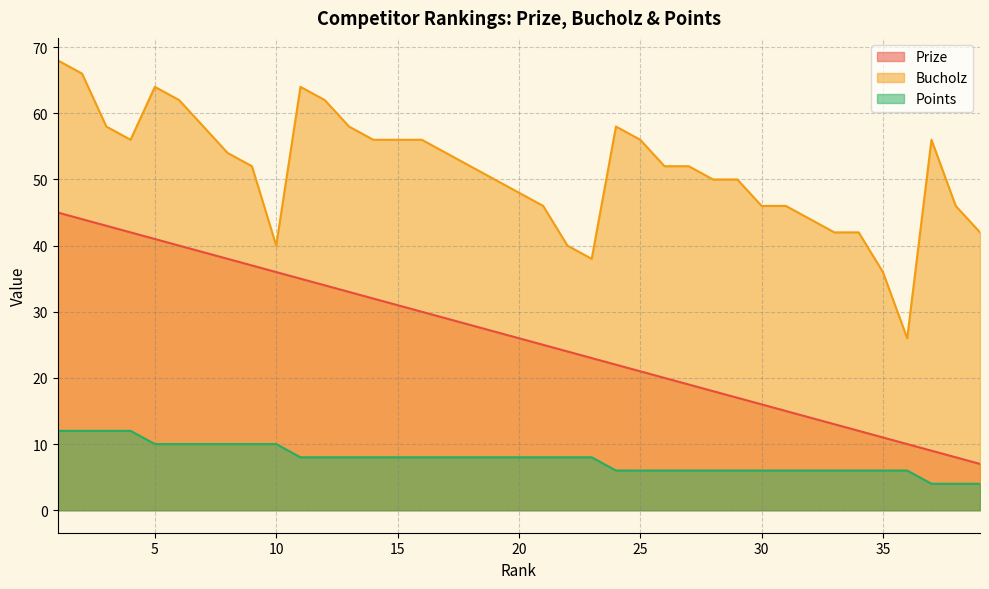

True or false: Prize and Points intersect in this chart.

False